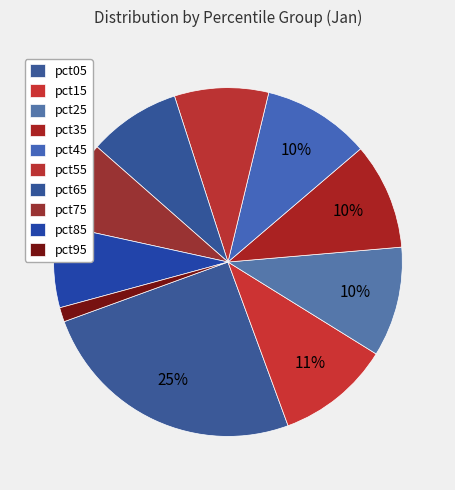

Which slice is the largest?

pct05